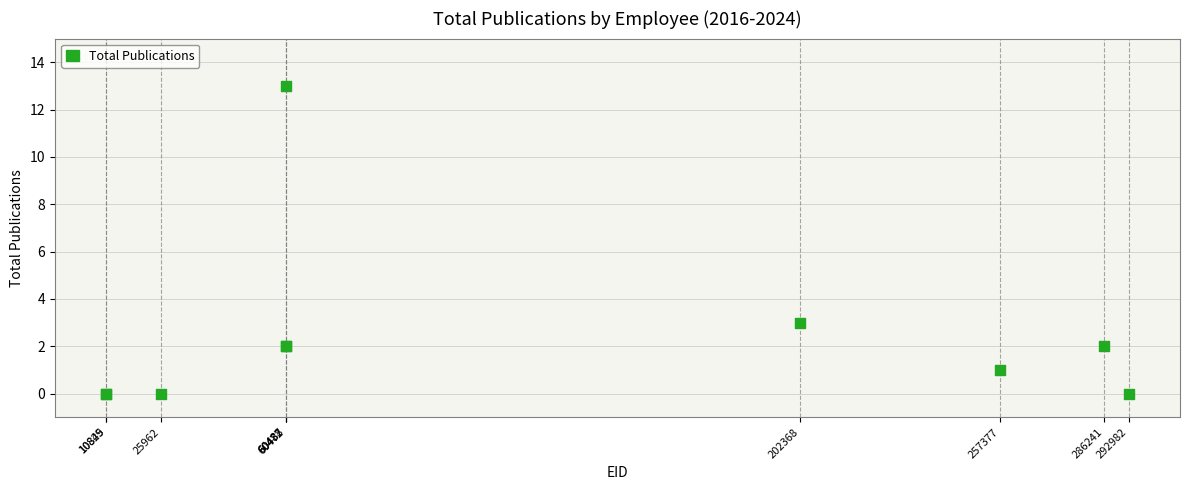

What Y value in the scatter plot is closest to 6?

3